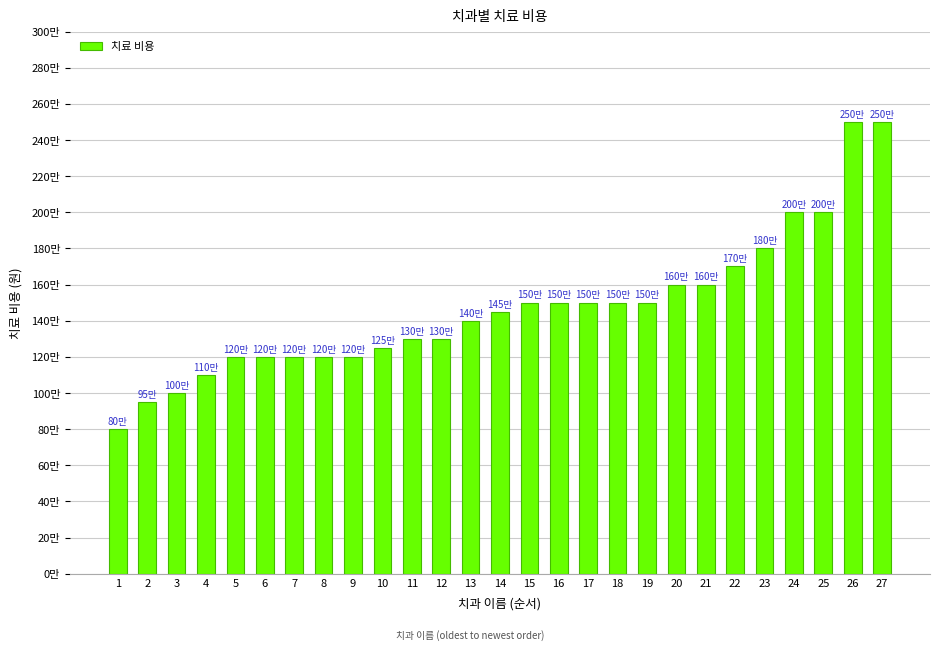

Reading left to right, what are all the values shown in this chart?

800000	950000	1000000	1100000	1200000	1200000	1200000	1200000	1200000	1250000	1300000	1300000	1400000	1450000	1500000	1500000	1500000	1500000	1500000	1600000	1600000	1700000	1800000	2000000	2000000	2500000	2500000